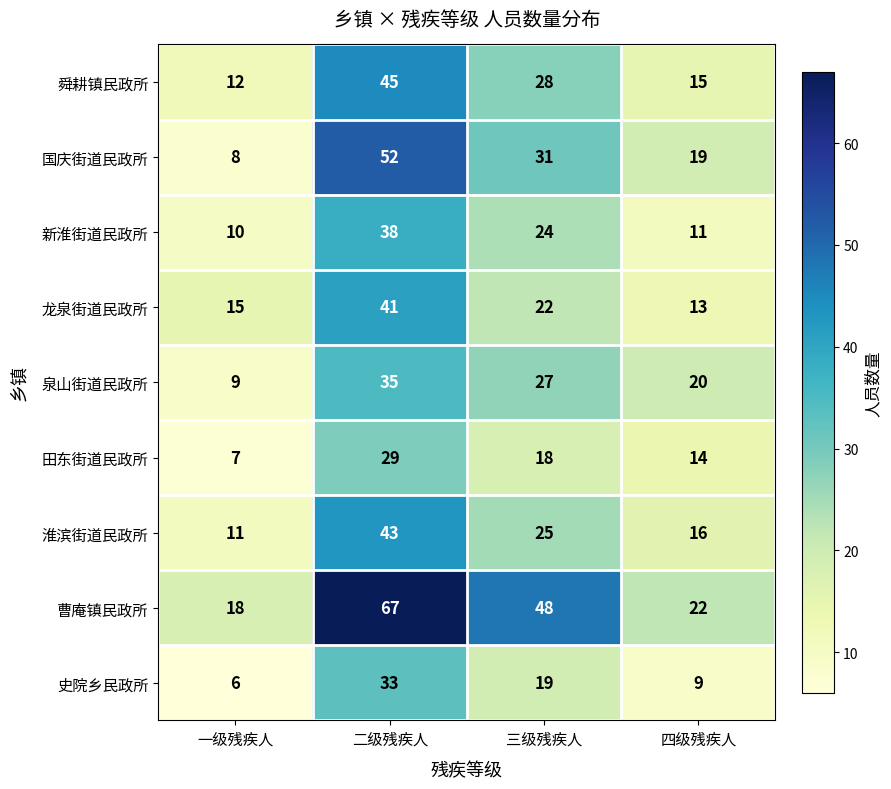

At which category is the sum across all series the highest?

二级残疾人